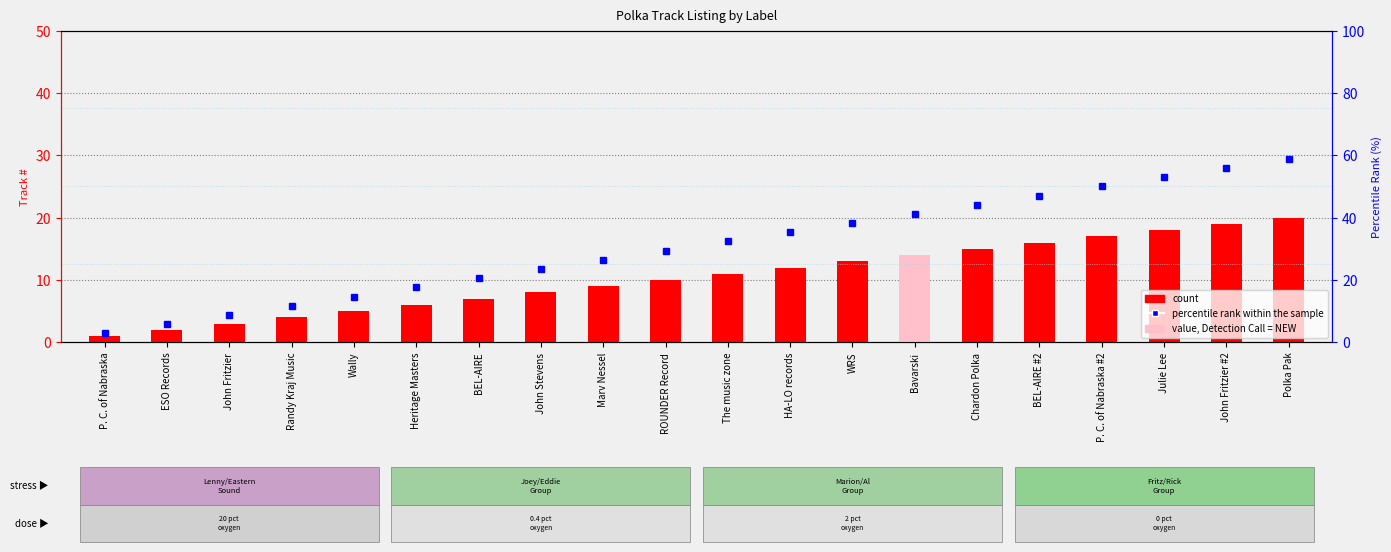

What is the label of the 15th bar from the right?

Heritage Masters